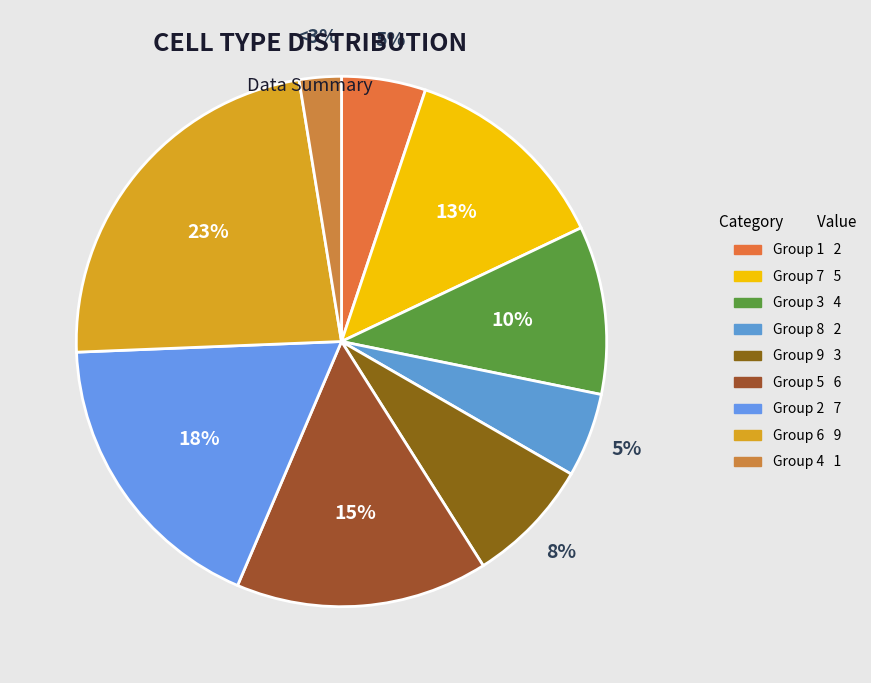

How many segments does this pie chart have?

9